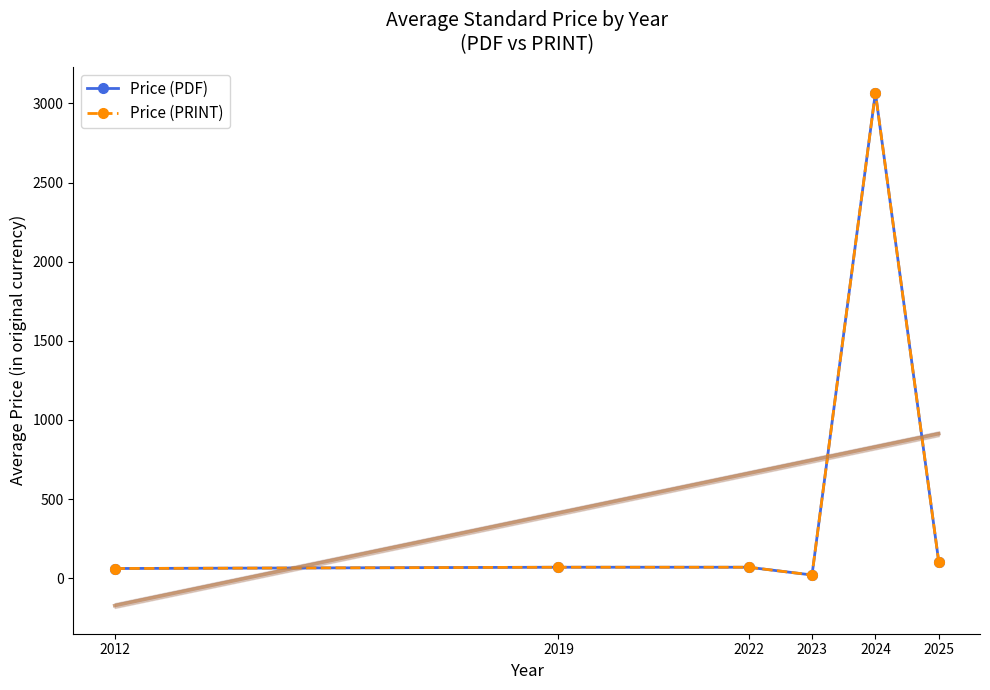

True or false: Price (PRINT) and Price (PDF) intersect in this chart.

False